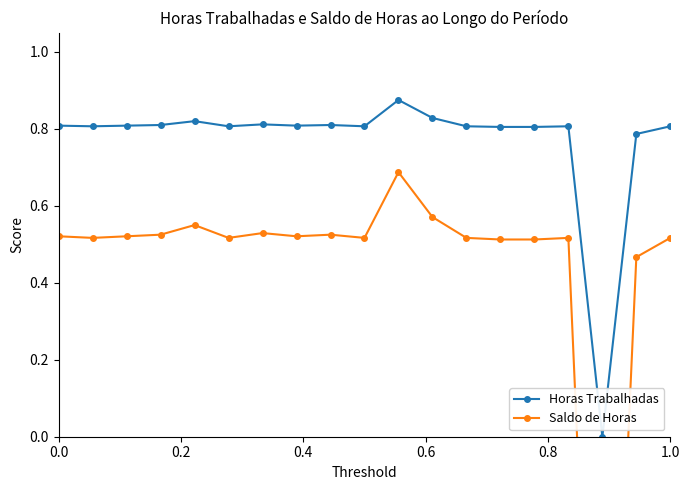

The Horas Trabalhadas series shows 1.2 at 0.0. True or false?

False